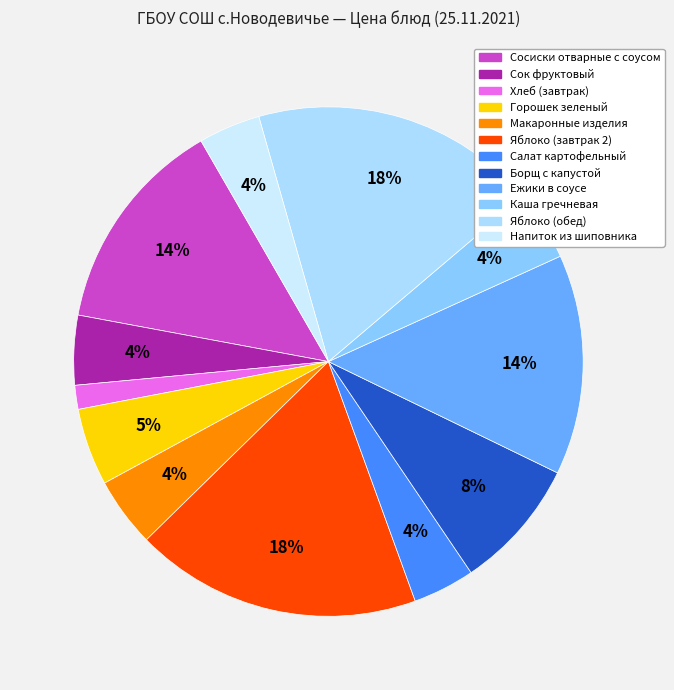

Count the number of slices in the pie.

12